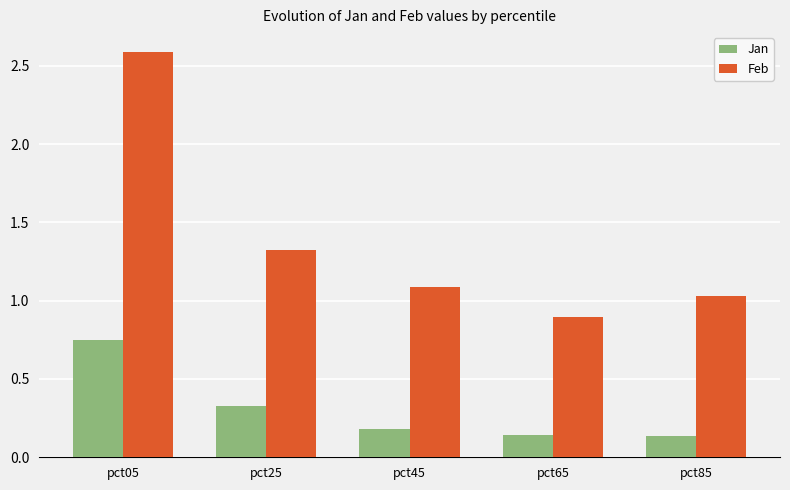

Which category has the highest value in the Feb series?

pct05